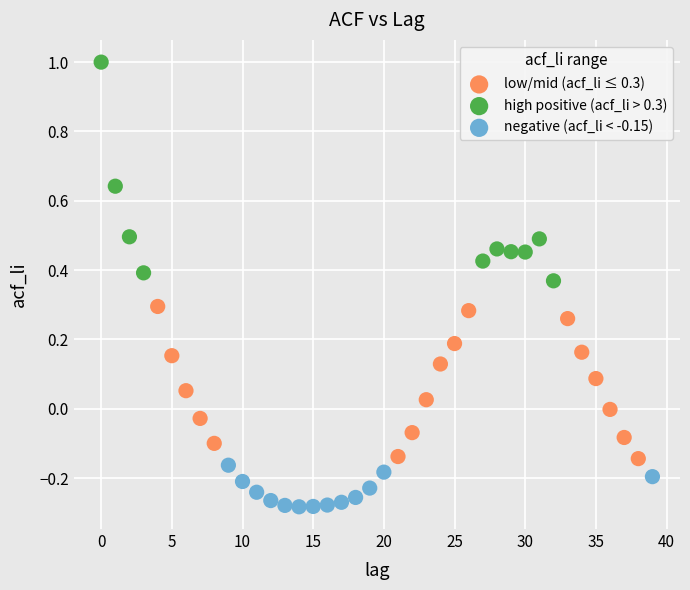

Which series has the widest spread of Y values?

high positive (acf_li > 0.3)